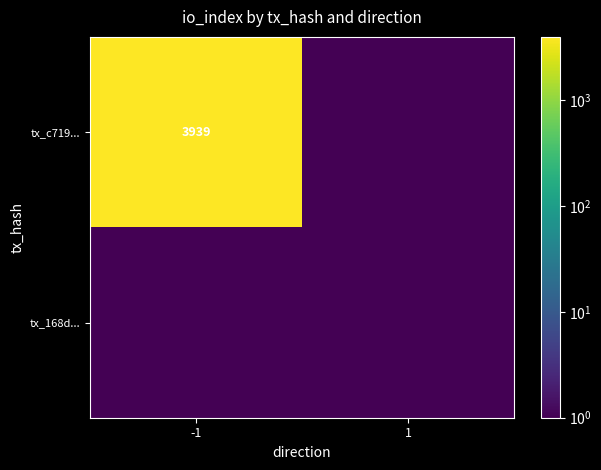

True or false: tx_168d... has a value of 0.0 at 1.

True